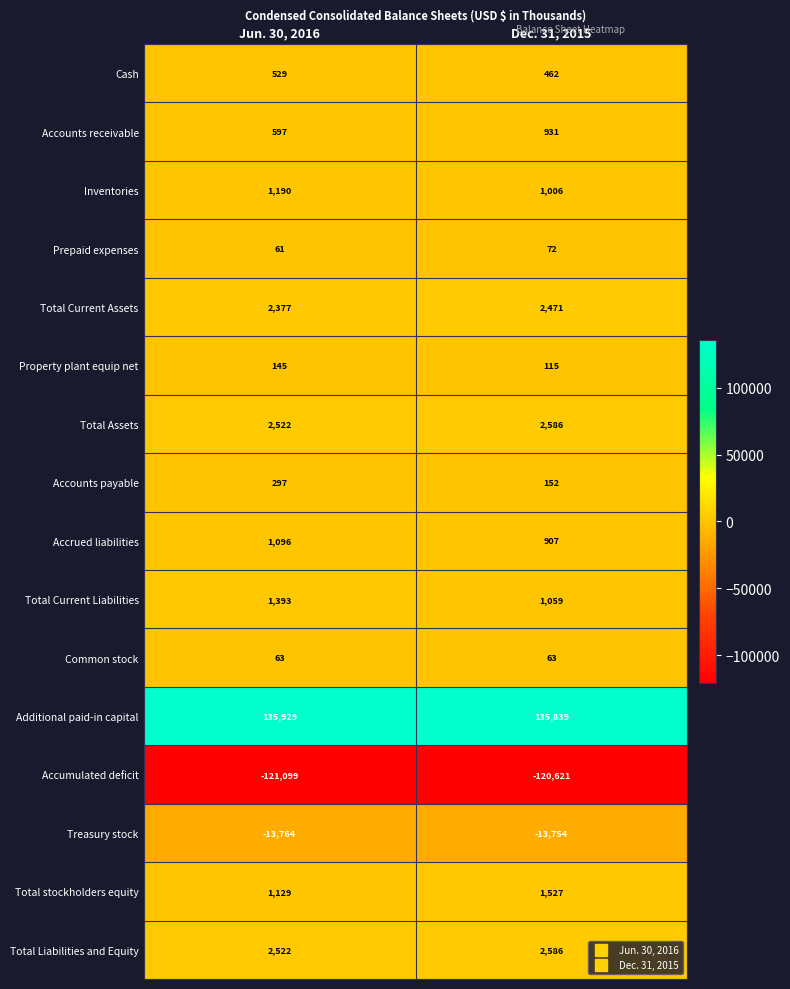

Which series has the largest range (max minus min)?

Accumulated deficit